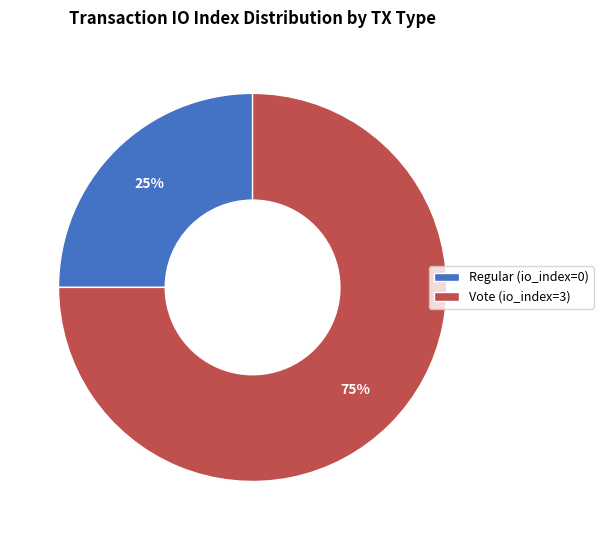

To the nearest percent, what is the average slice percentage?

50%